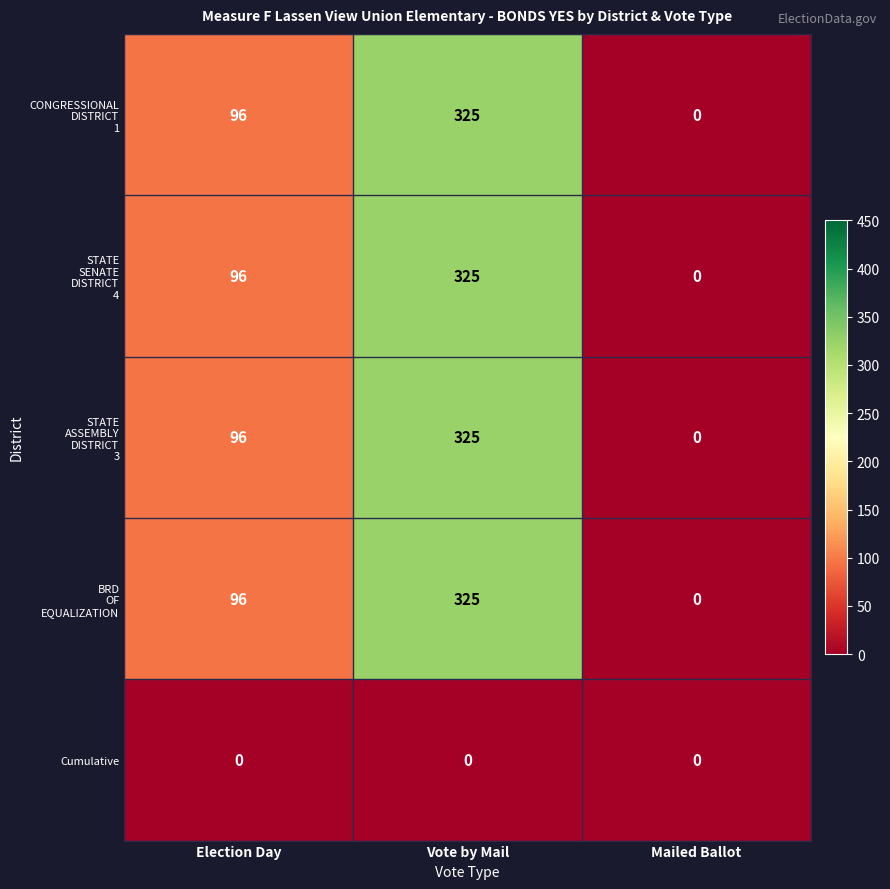

At which category is the sum across all series the highest?

Vote by Mail